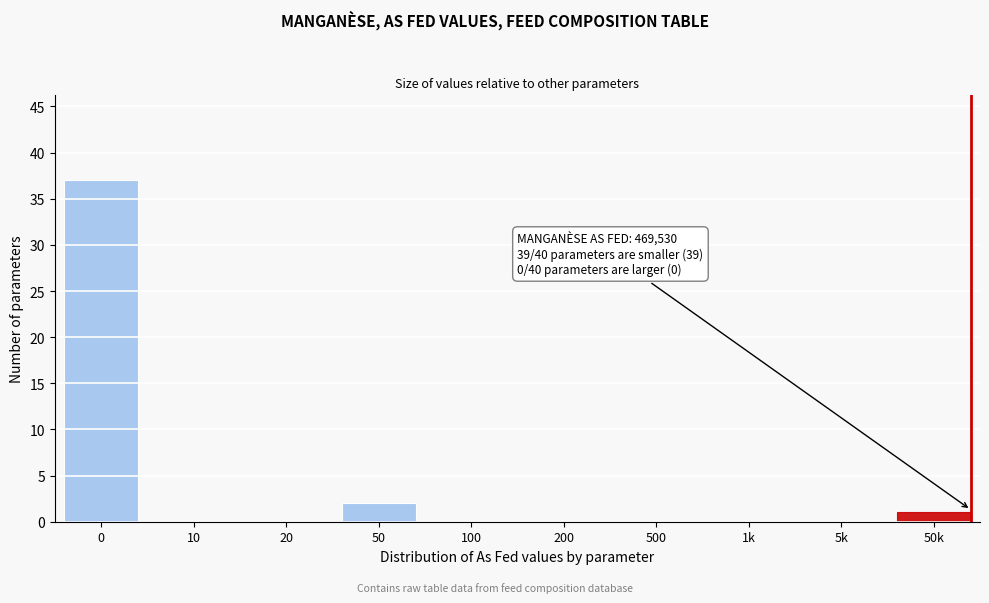

Reading left to right, list all the values displayed in this chart.

0=37	10=0	20=0	50=2	100=0	200=0	500=0	1k=0	5k=0	50k=1